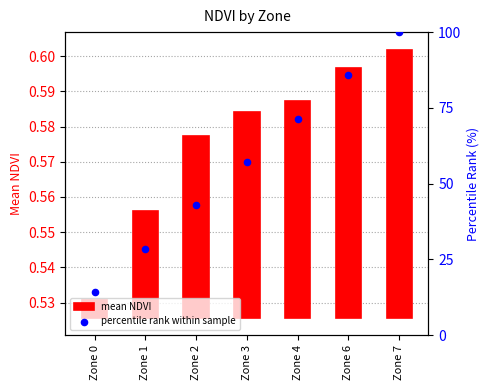

At which category is the sum across all series the highest?

Zone 7